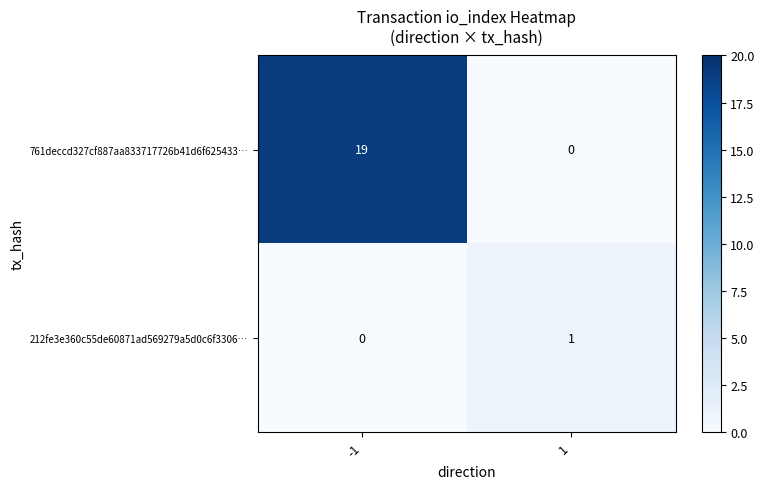

What is the spread (max minus min) of values at 1?

1